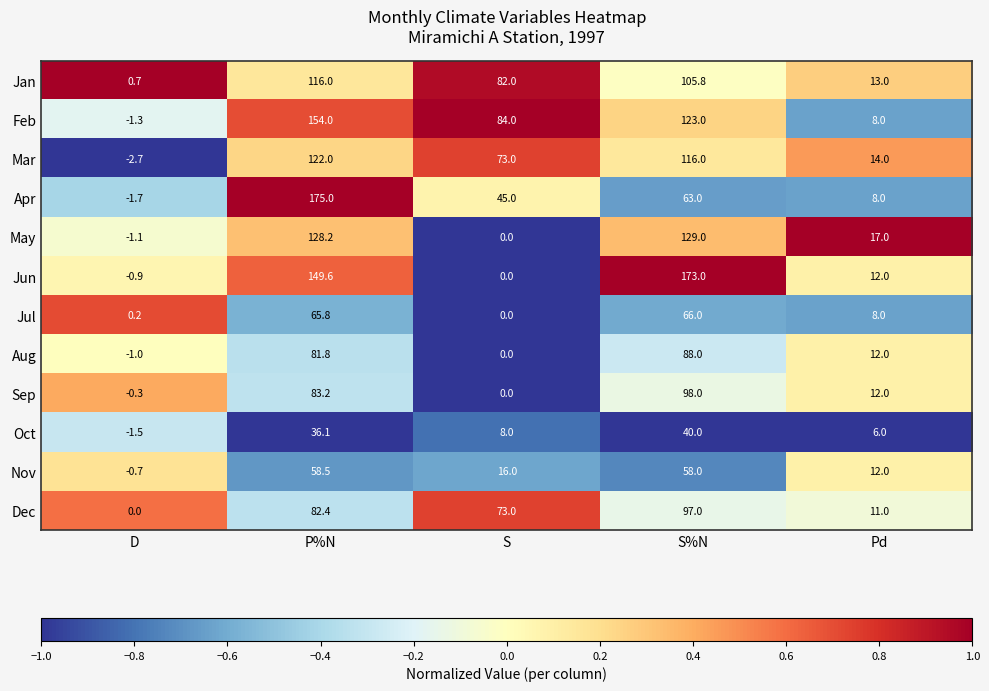

What is the difference between the highest and lowest values at P%N?

138.9